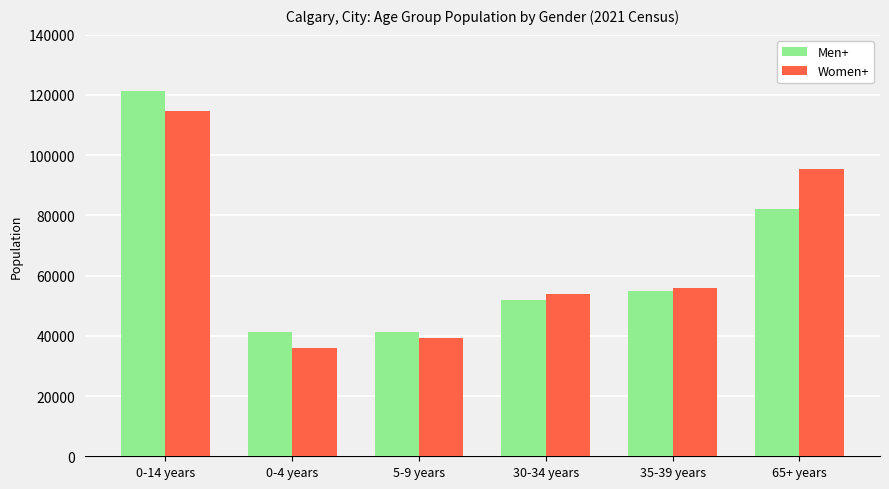

How many bars are there in each group?

2